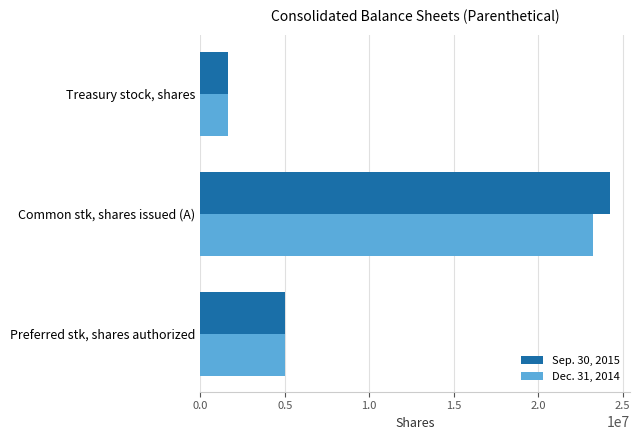

Is it true that Dec. 31, 2014 equals 823534 at Treasury stock, shares?

False